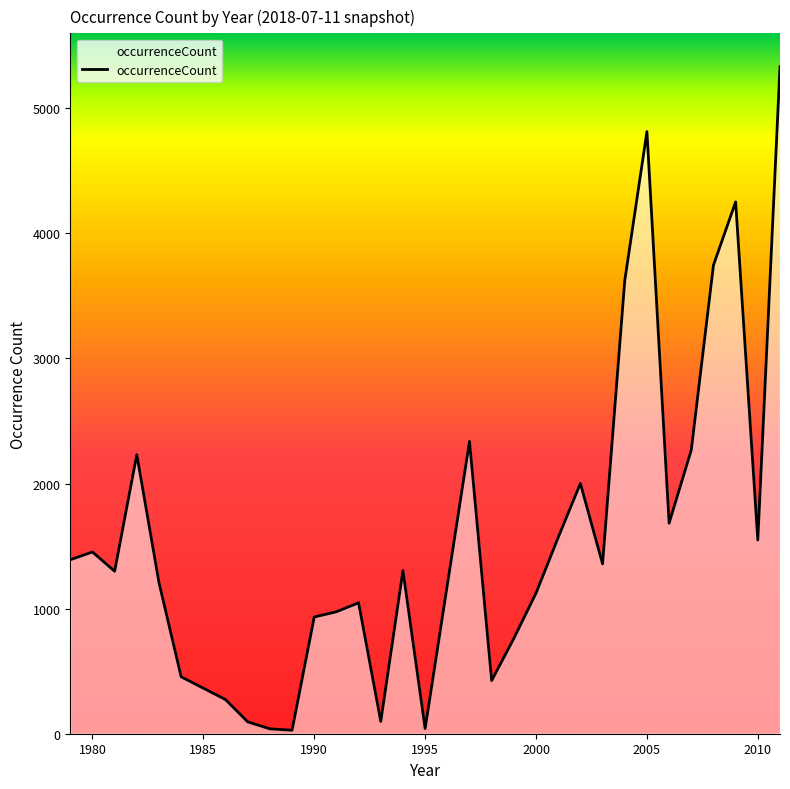

Does the chart display data point markers on the line(s)?

No